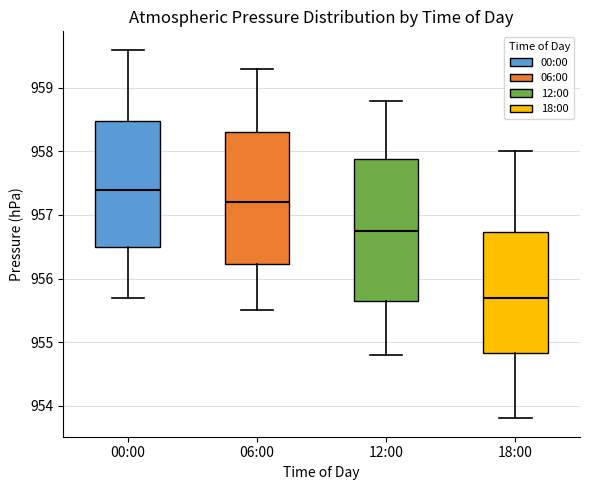

Where does the upper whisker of the box for 06:00 end on the y-axis? The values are not printed on the chart, so give them approximately, as read against the axis.

959.3